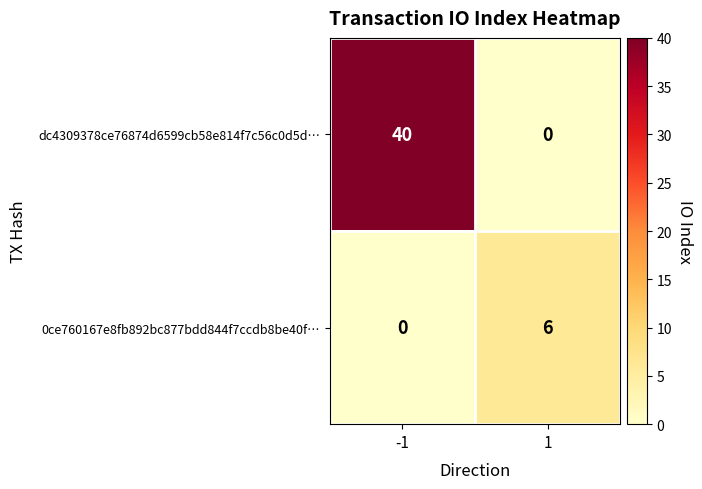

The dc4309378ce76874d6599cb58e814f7c56c0d5d… series shows 22 at -1. True or false?

False